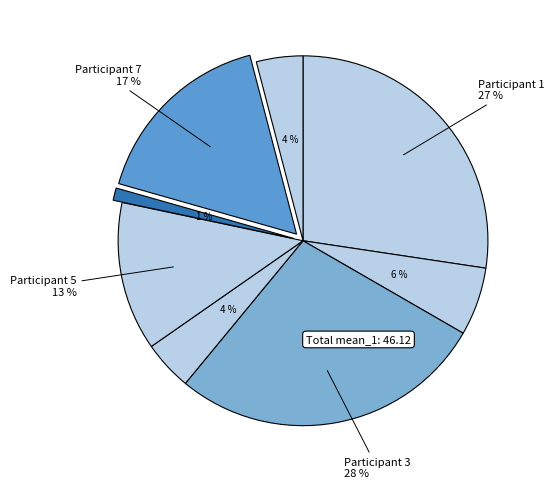

Is there any slice that represents more than half of the pie?

No